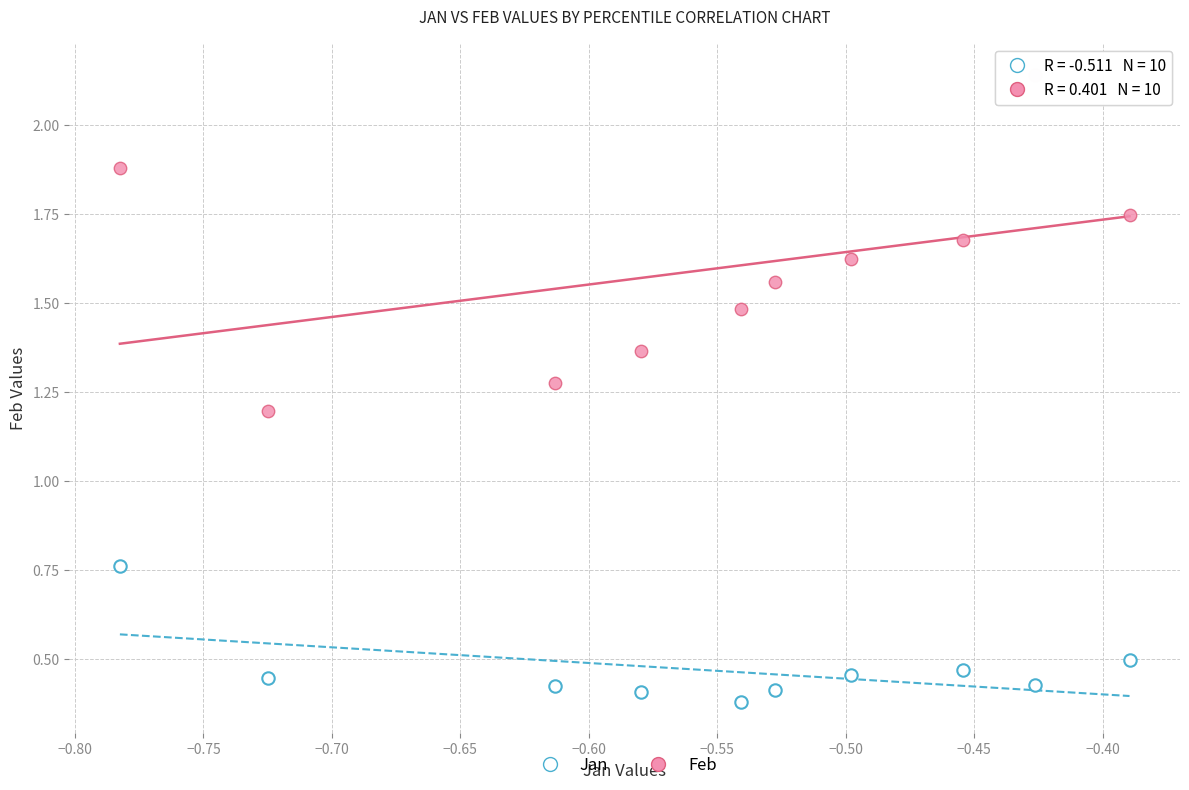

Across all data points, what is the range of Y values (max minus min)?

1.8